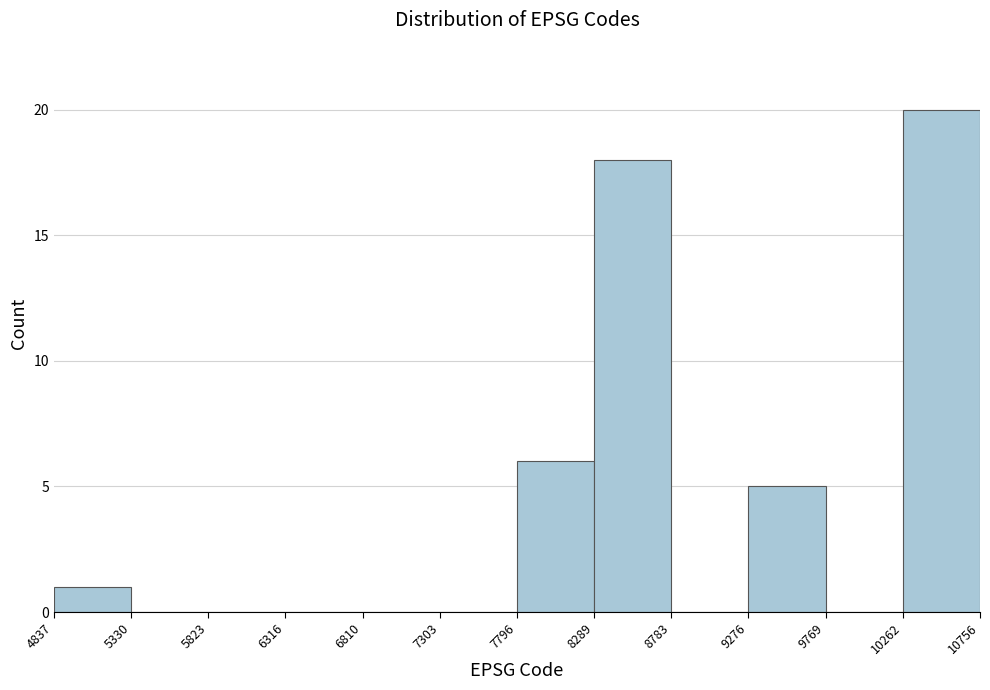

Over which range of the x-axis is the bar tallest?

10262 to 10756